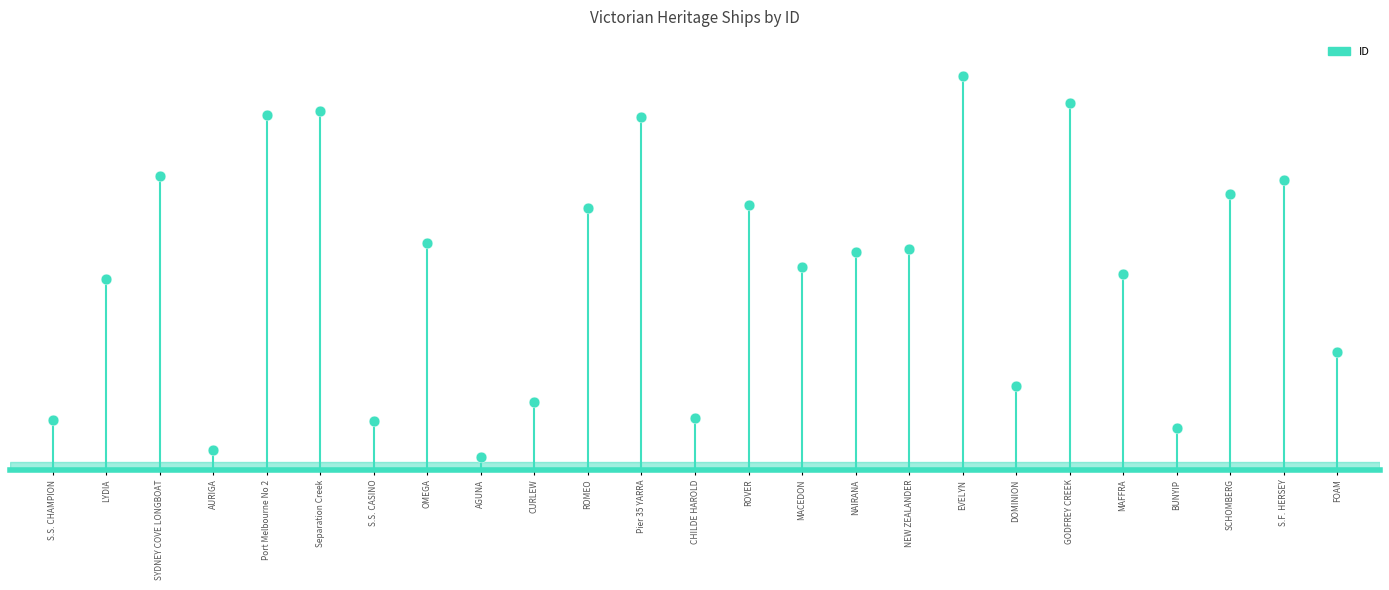

What is the ratio of the value at MACEDON to the value at AGUNA?

16.1